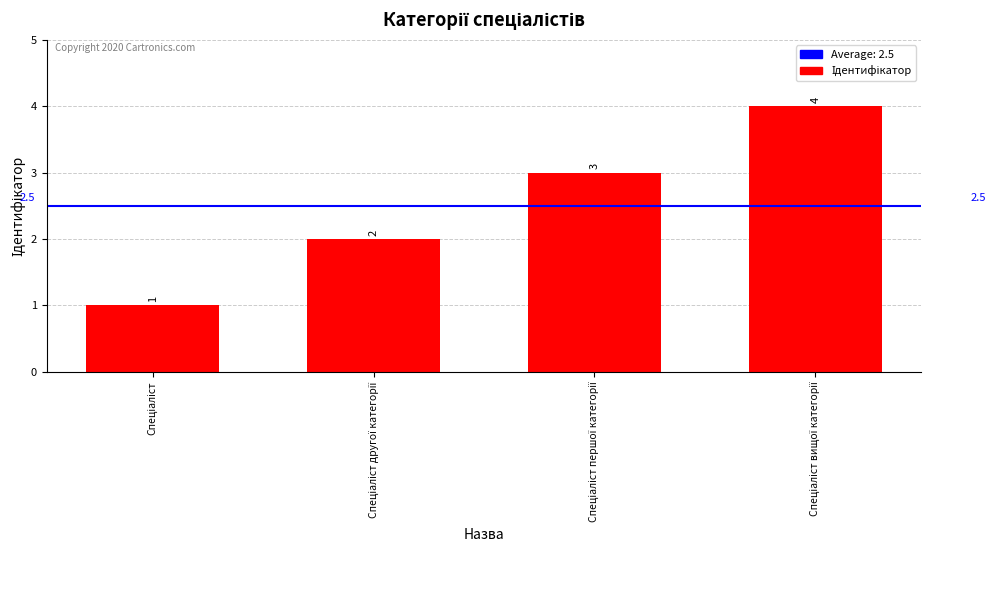

What is the sum of all values?

10